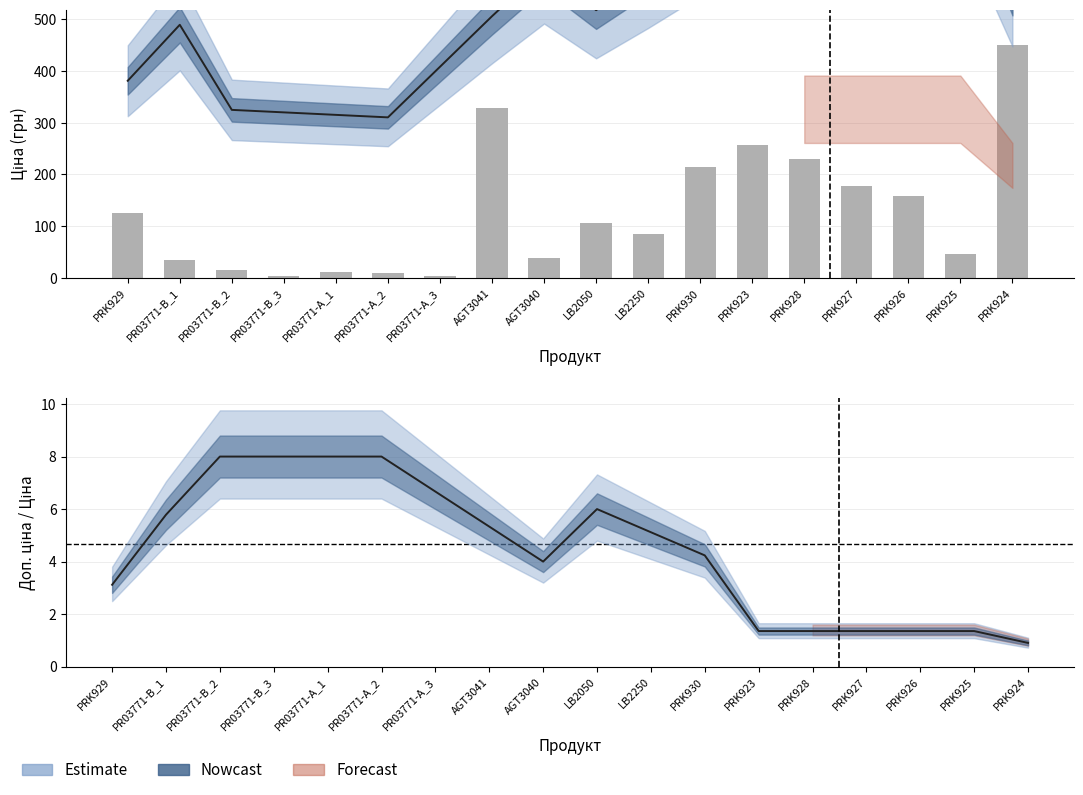

What is the greatest value displayed?

451